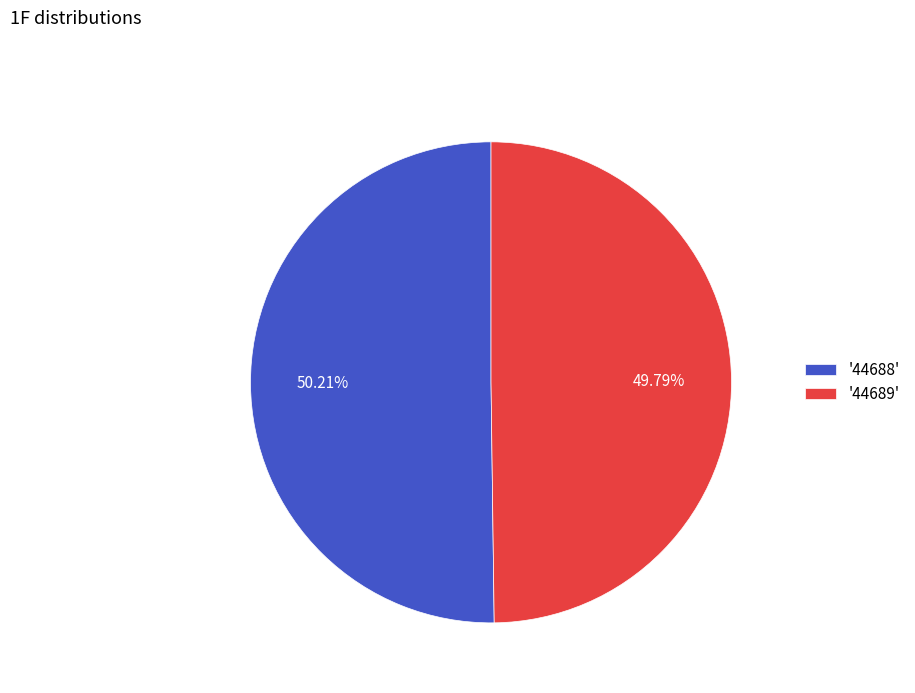

Combined, do '44688' and '44689' account for over 50%?

Yes